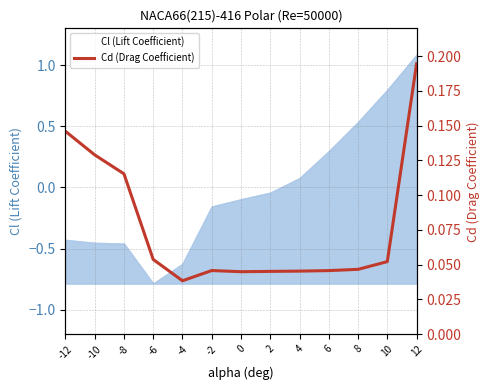

How many interior local valleys does the Cl (Lift Coefficient) series have?

1